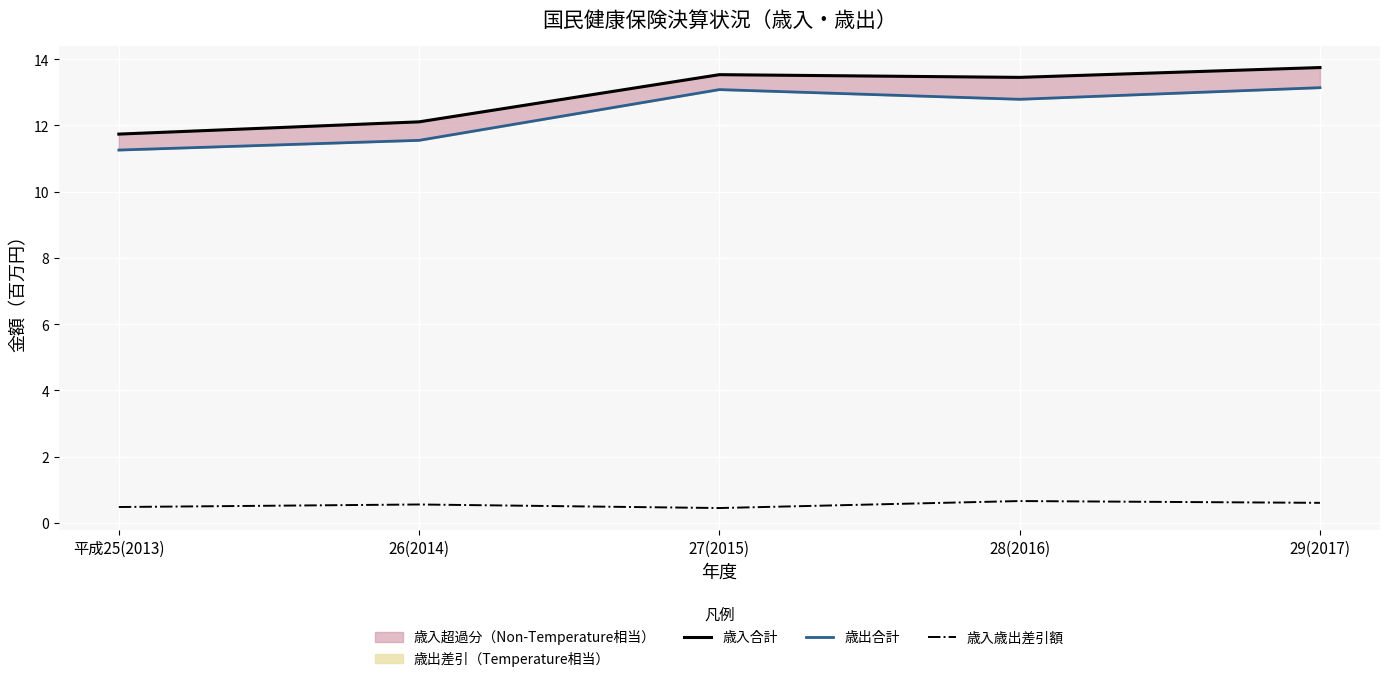

At how many categories does at least one series exceed 0?

5